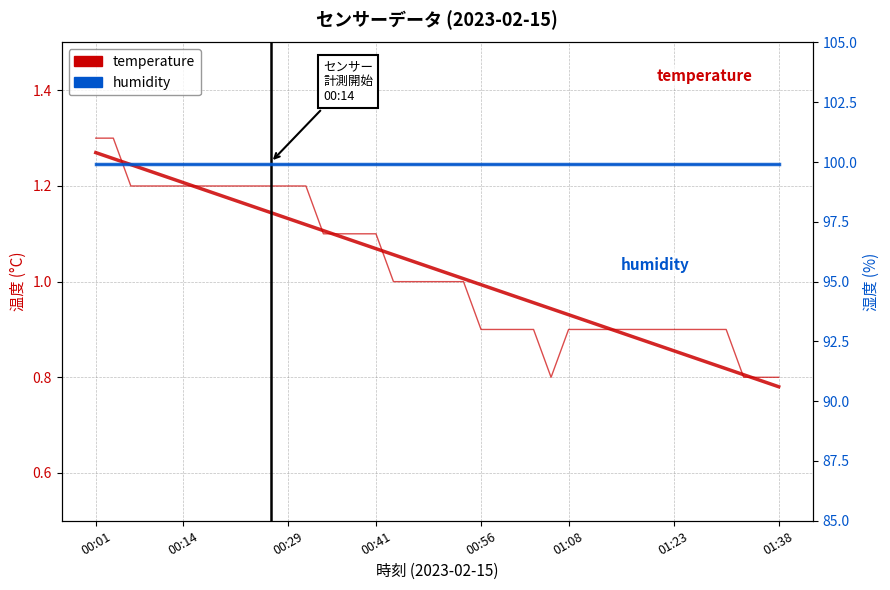

True or false: temperature and humidity intersect in this chart.

False